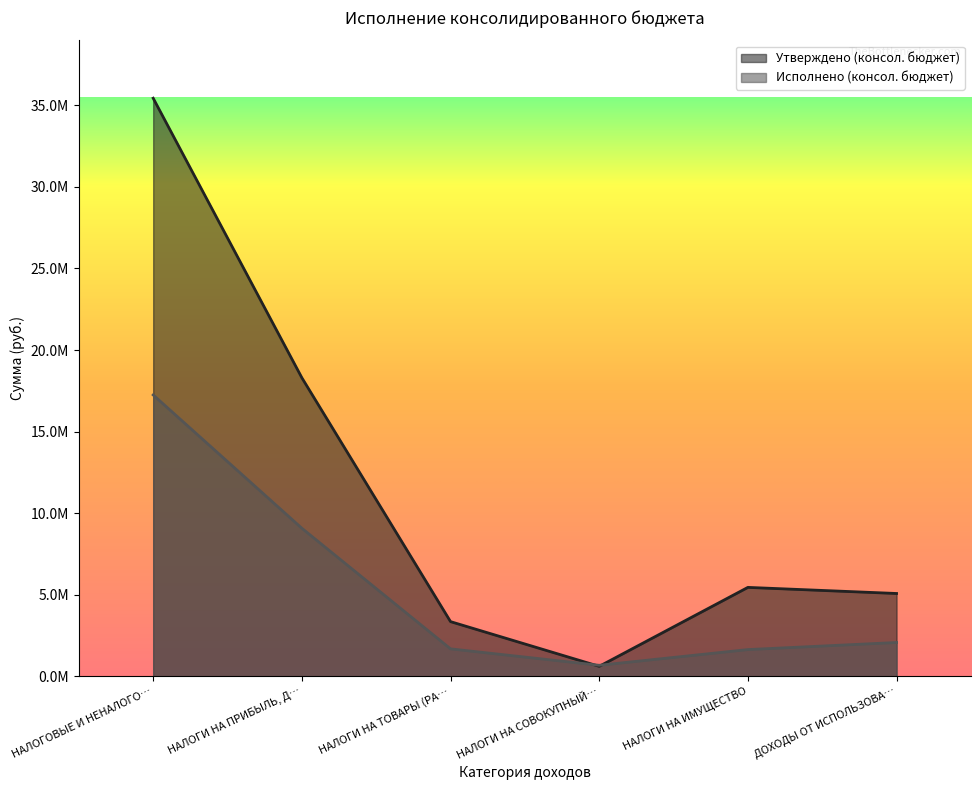

What is the average value of the Утверждено (консол. бюджет) series?

11375000.0